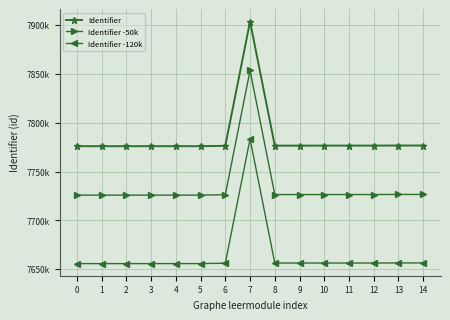

What are all the series names shown in the legend?

Identifier, Identifier -50k, Identifier -120k